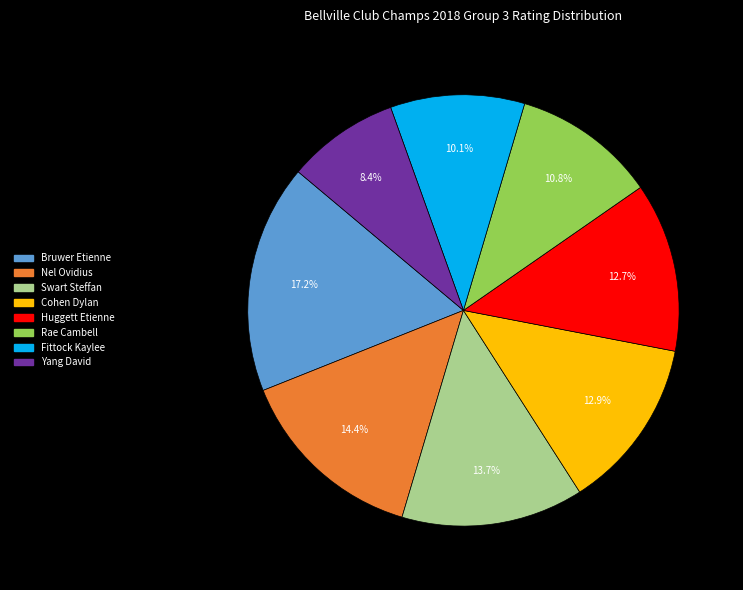

To the nearest percent, what is the difference between the Bruwer Etienne and Cohen Dylan slice percentages?

4%